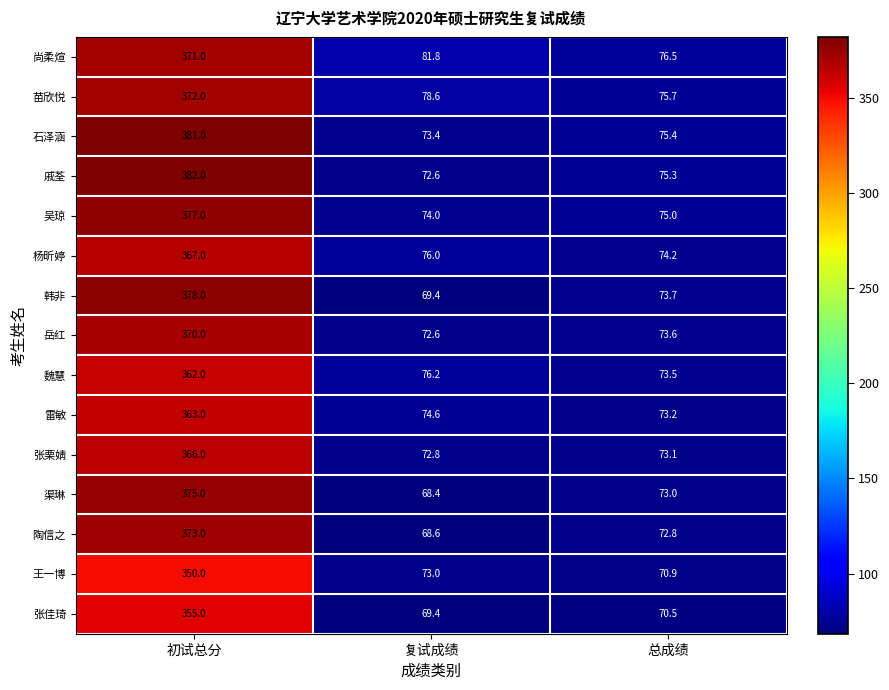

What is the sum of the 雷敏 values at 初试总分 and 总成绩?

436.2